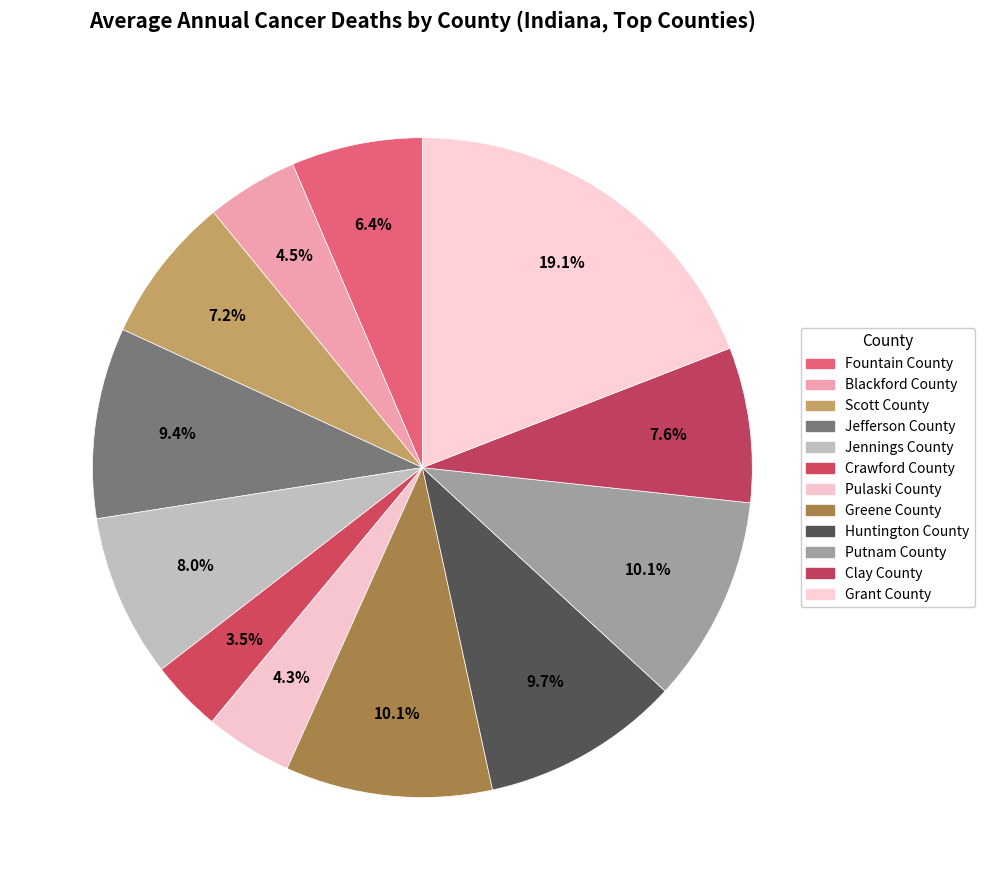

Between Jennings County and Jefferson County, which is larger?

Jefferson County